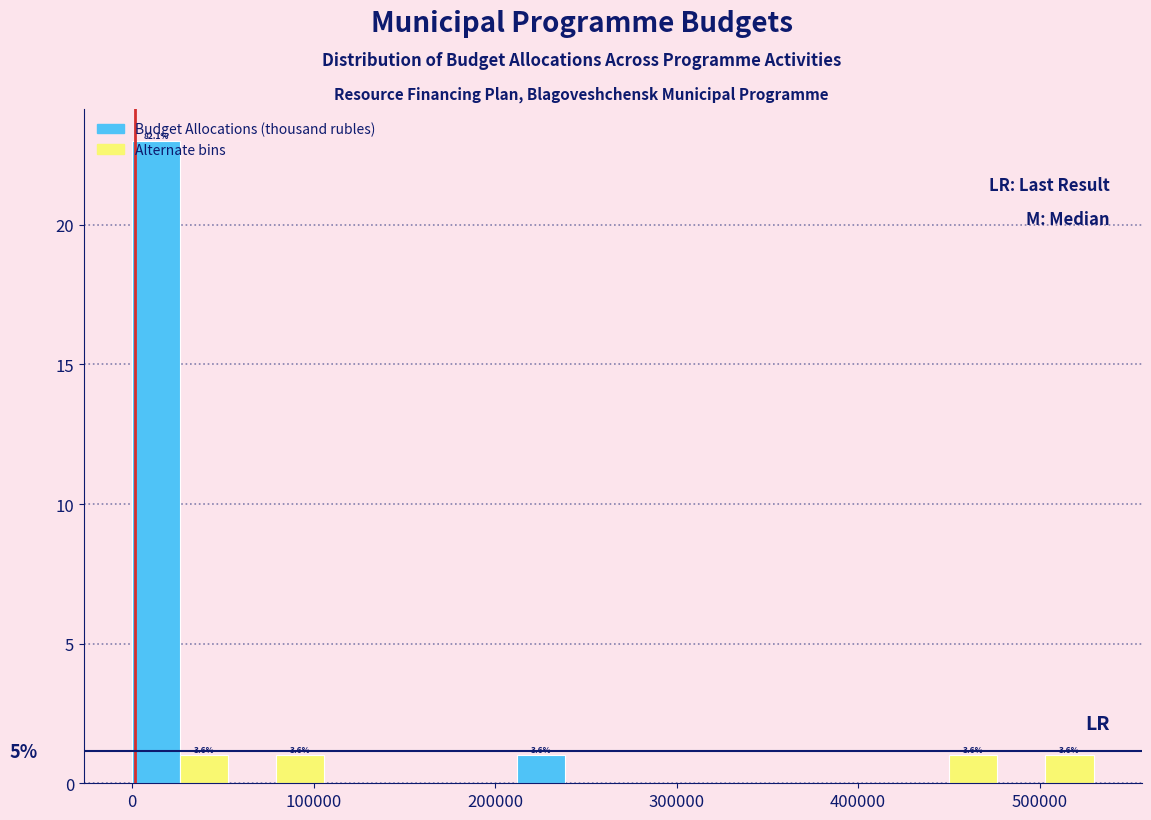

Read against the x-axis, roughly where is the centre of the tallest bar?

10000